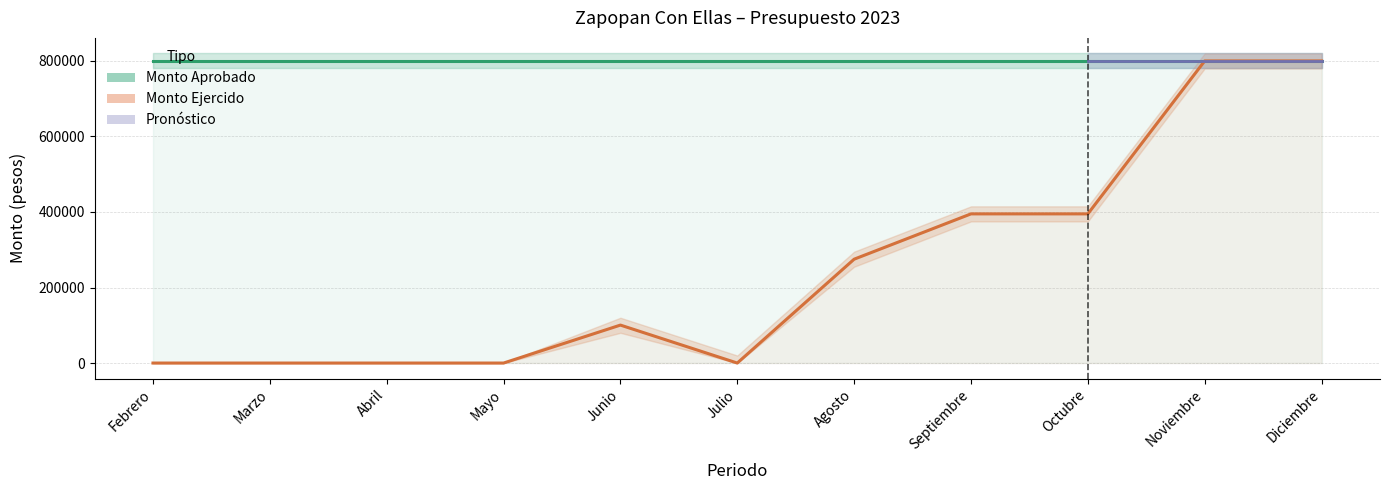

List the labels in order of value, largest first.

Noviembre, Diciembre, Septiembre, Octubre, Agosto, Junio, Febrero, Marzo, Abril, Mayo, Julio